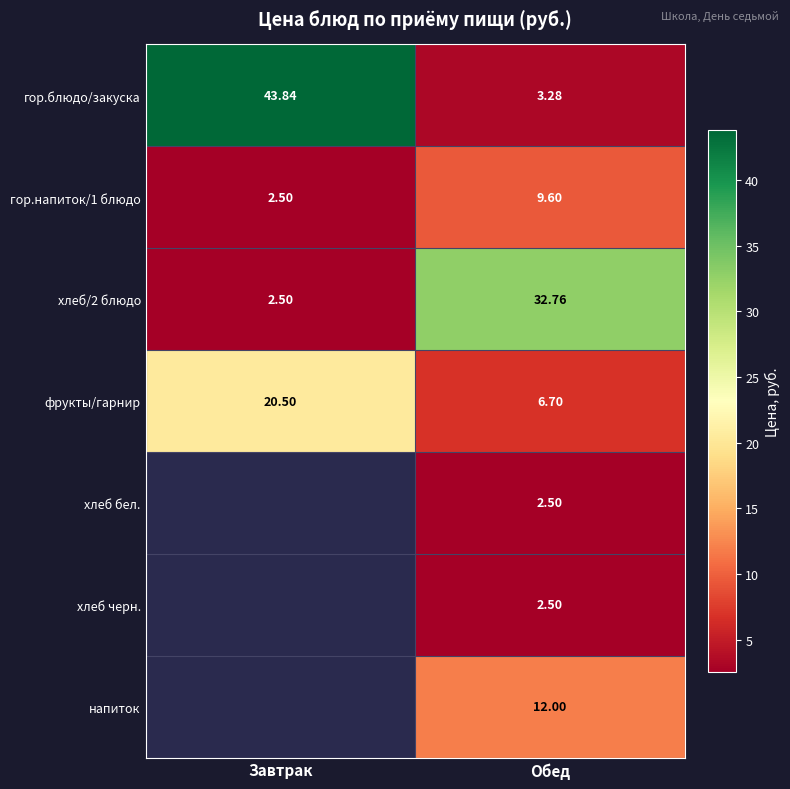

Between Обед and Завтрак, which is larger?

Завтрак